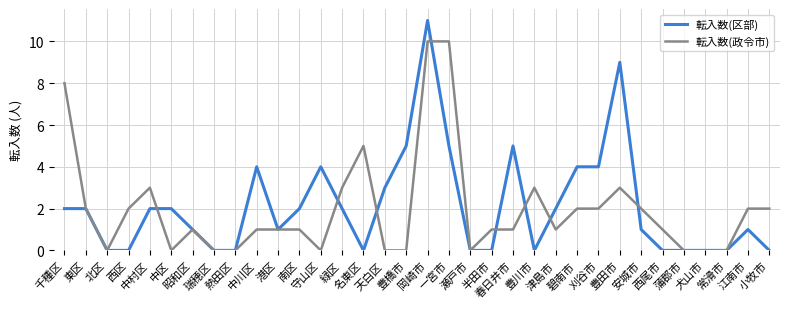

What are all the series names shown in the legend?

転入数(区部), 転入数(政令市)